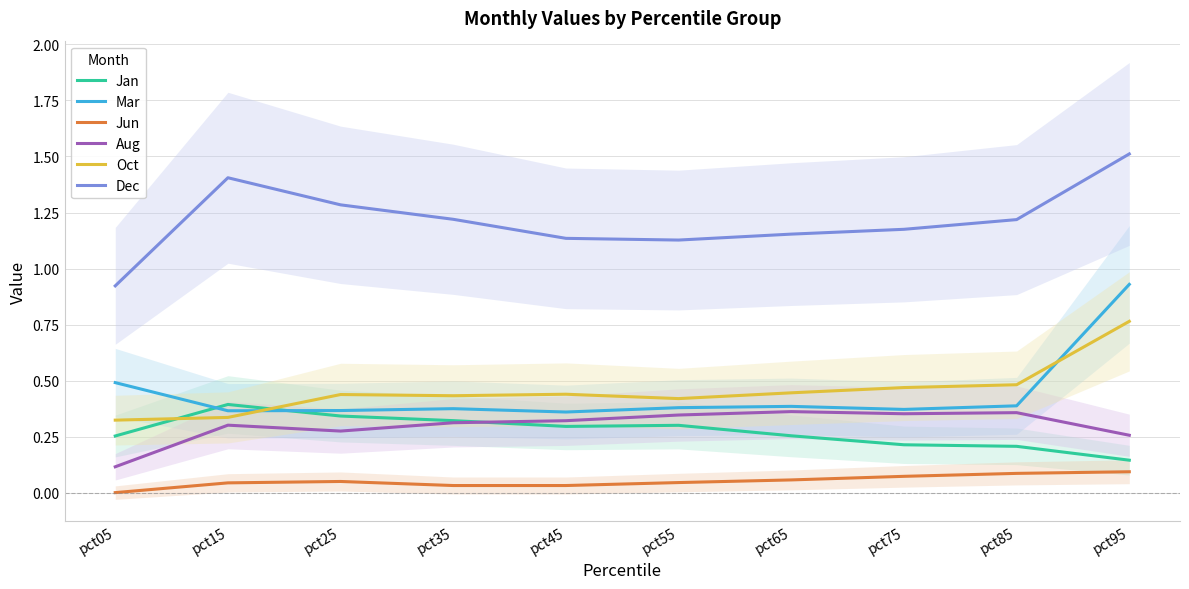

Rank the categories by Jan value from highest to lowest.

pct15, pct25, pct35, pct55, pct45, pct65, pct05, pct75, pct85, pct95